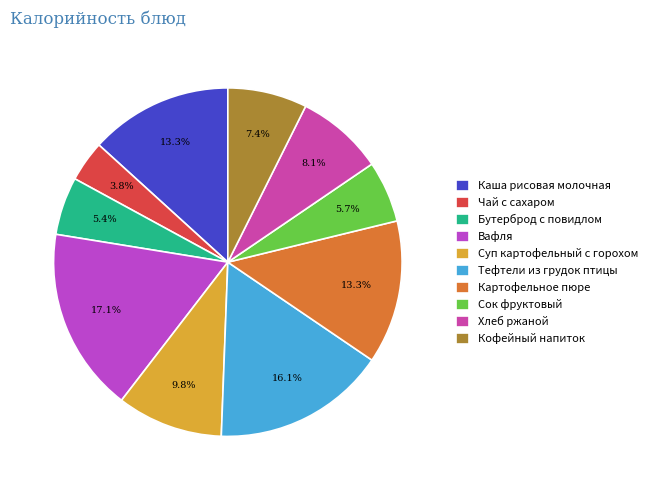

How many slices are in this pie chart?

10